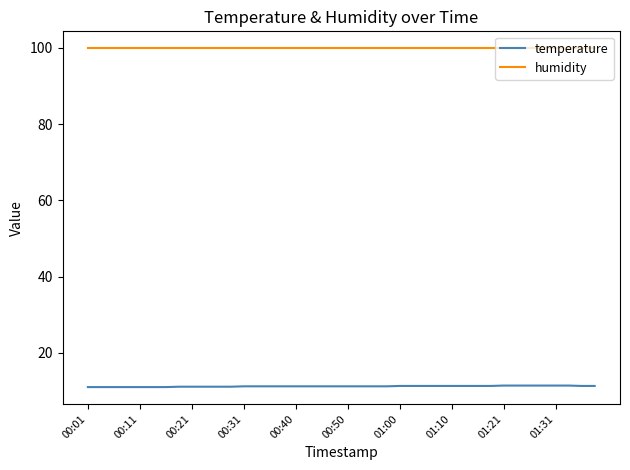

True or false: temperature and humidity cross at least once.

False